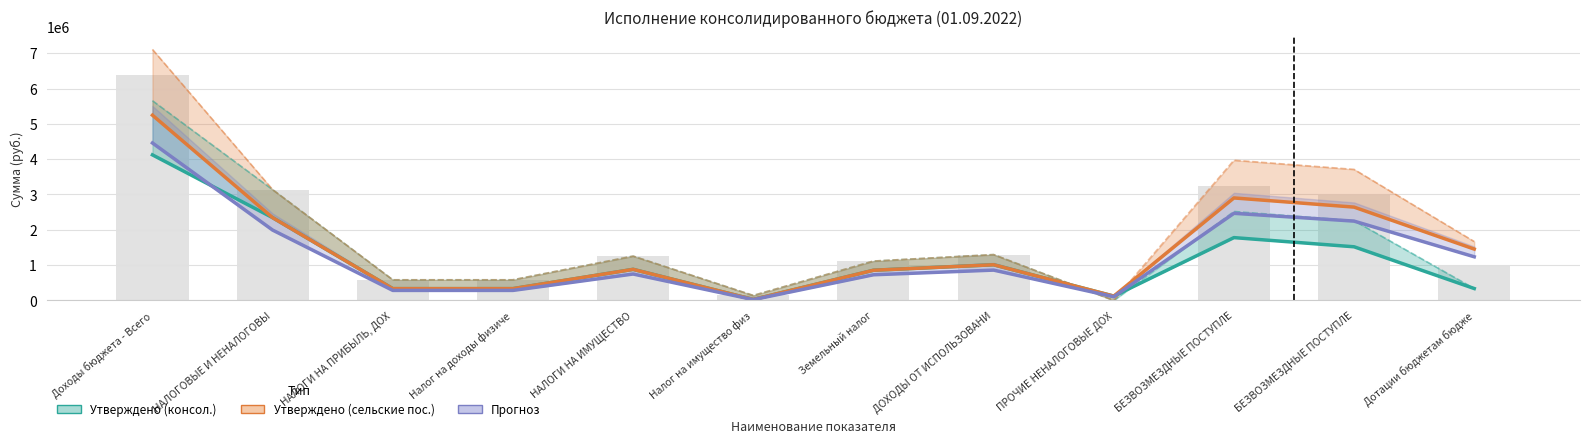

Which has a higher value, НАЛОГОВЫЕ И НЕНАЛОГОВЫ or Земельный налог?

НАЛОГОВЫЕ И НЕНАЛОГОВЫ